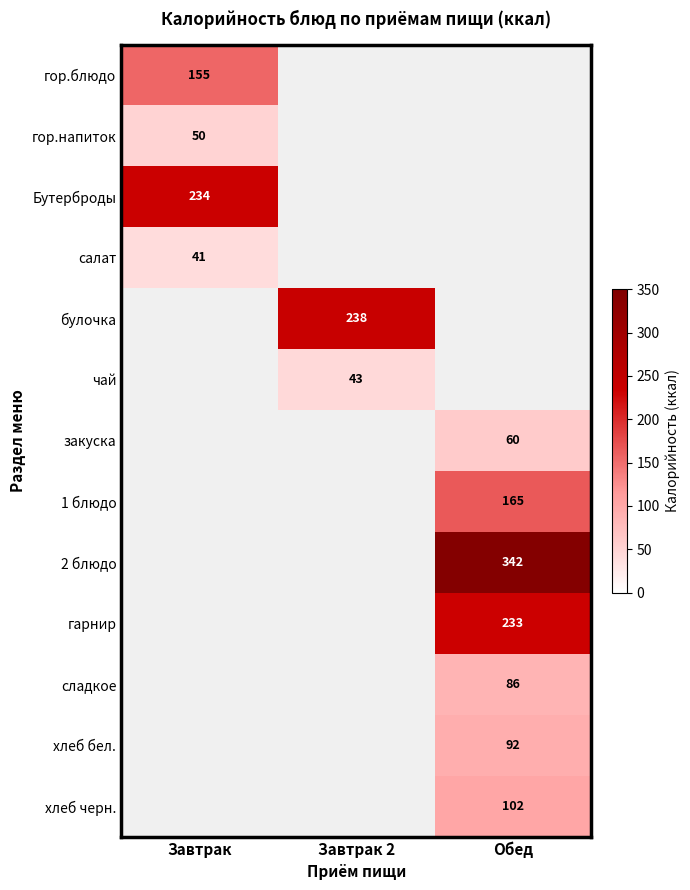

The value of закуска at Обед is 60. True or false?

True